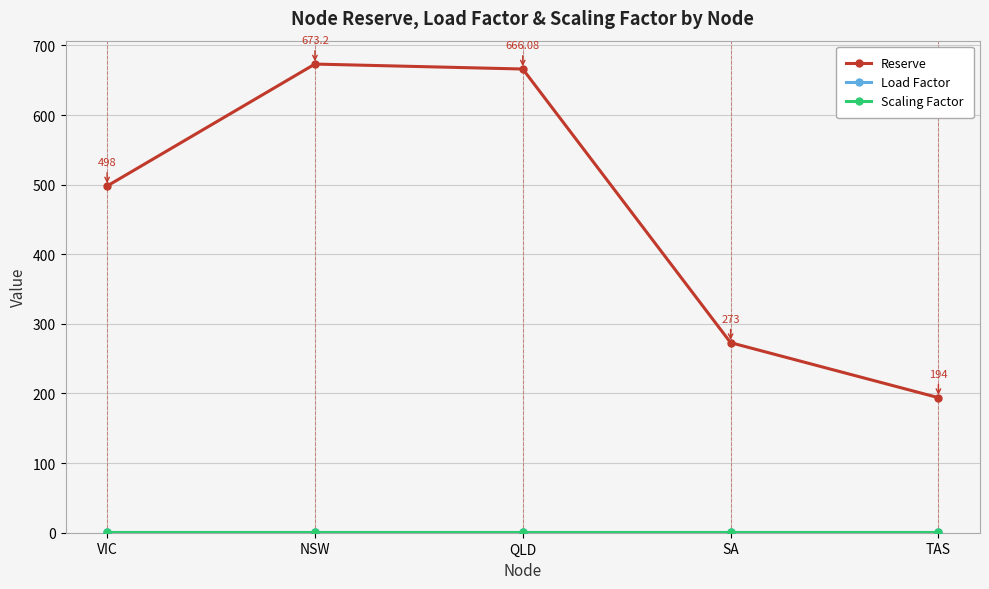

What is the difference between the second highest and minimum values in the Reserve series?

472.1